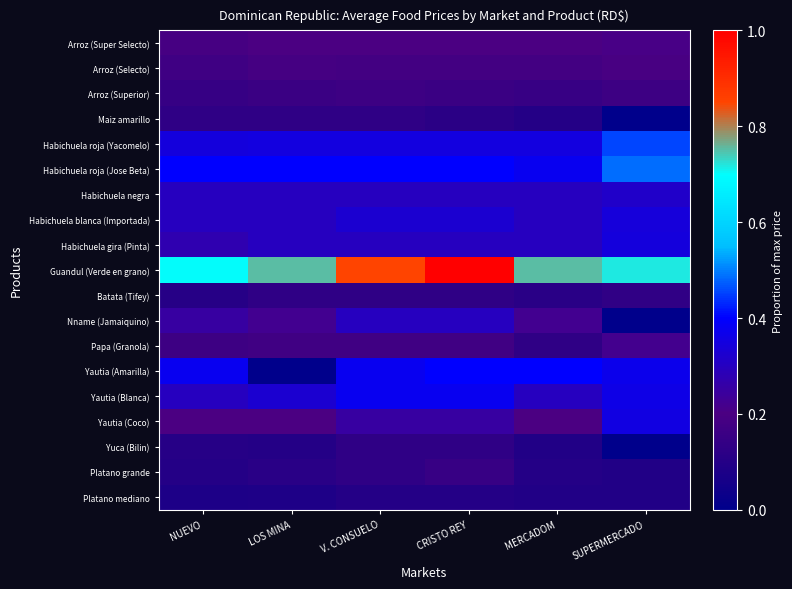

Which category has the lowest value across all series?

SUPERMERCADO